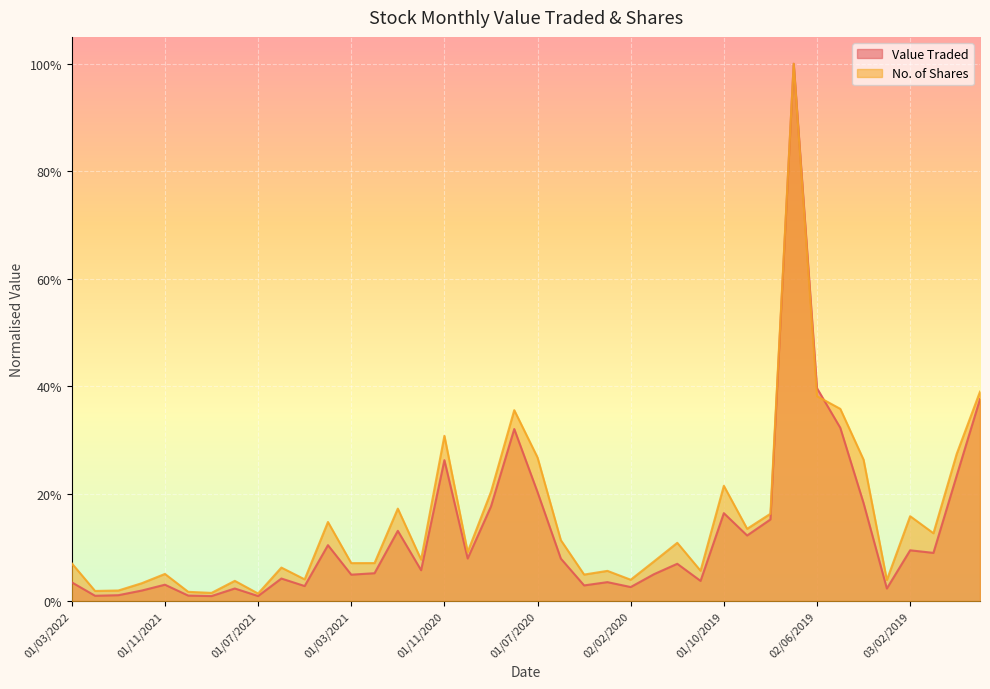

At which label does No. of Shares reach its minimum?

01/07/2021